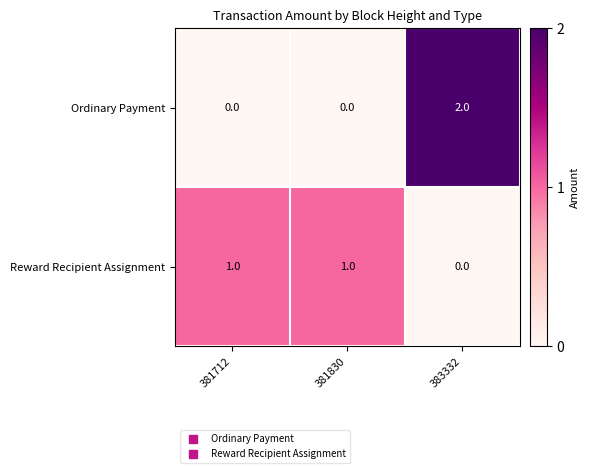

How many Reward Recipient Assignment values are between 0 and 1?

3